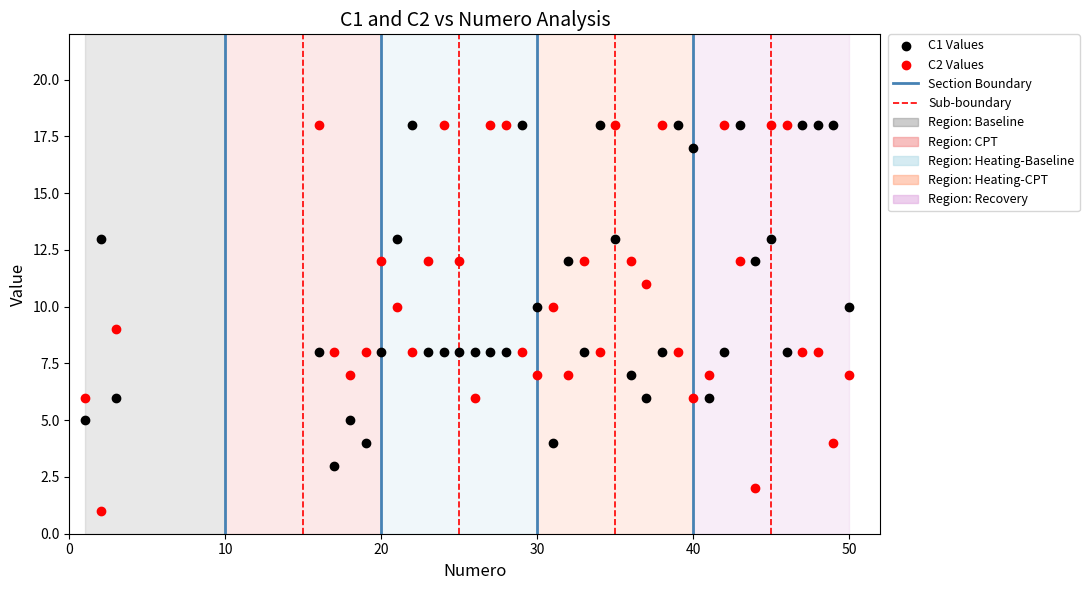

What is the X range (max minus min) for the scatter plot?

49